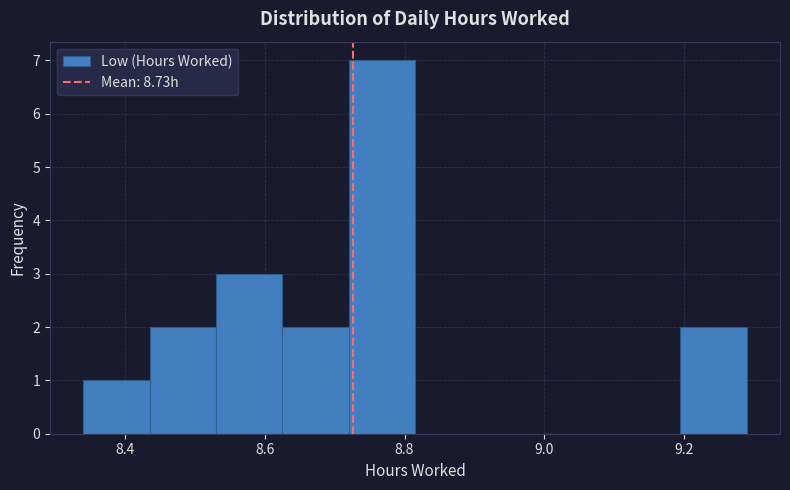

Over which range of the x-axis is the bar tallest?

8.720 to 8.815